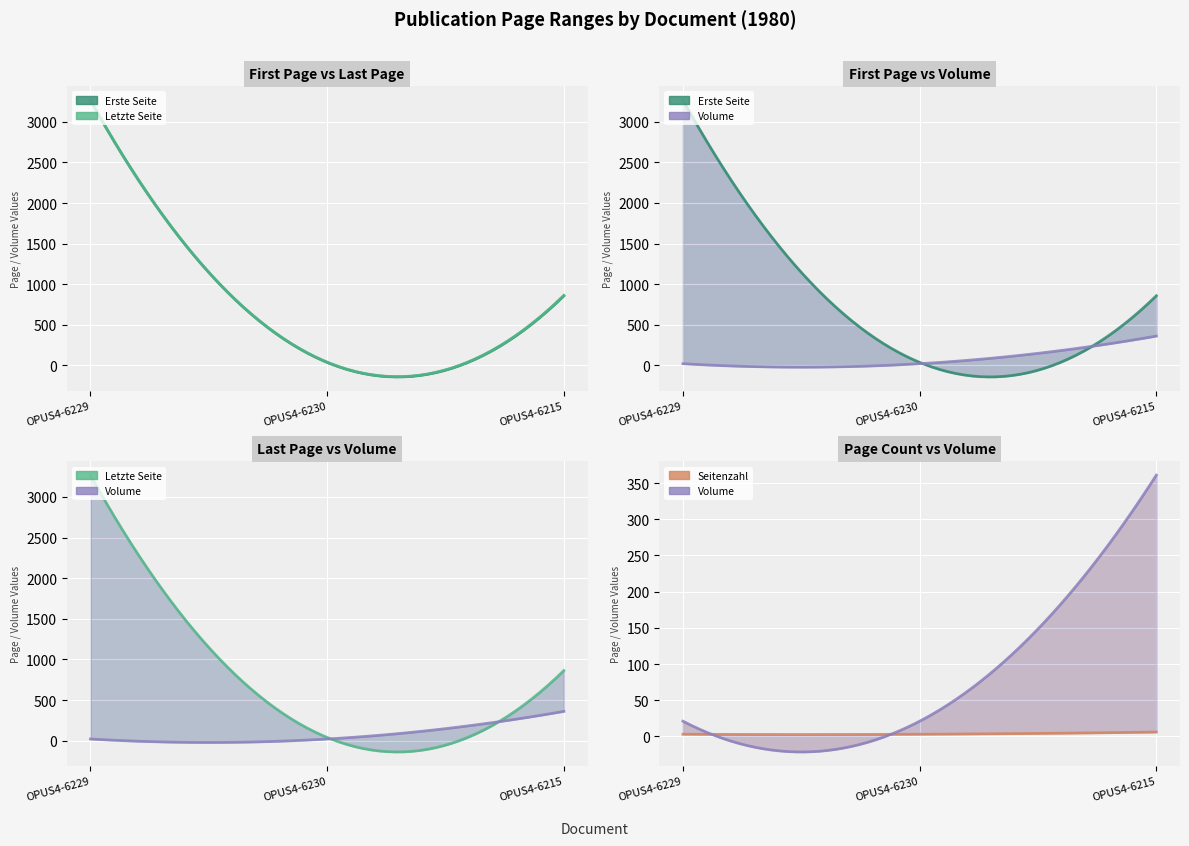

What position from the right is OPUS4-6215?

1